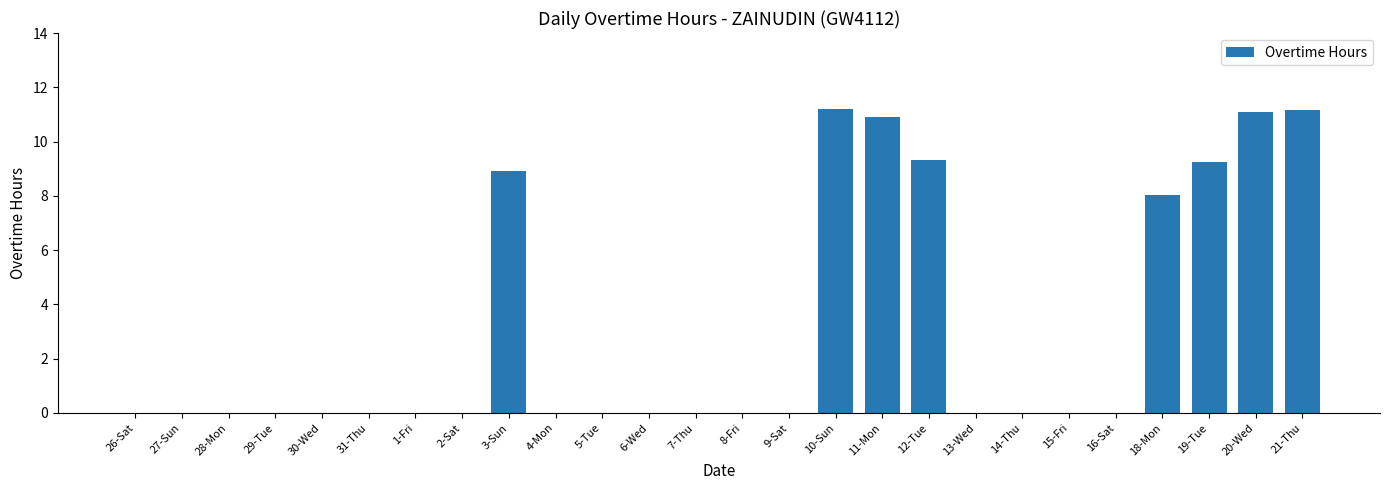

Reading left to right, transcribe all the data shown in this chart.

0.0	0.0	0.0	0.0	0.0	0.0	0.0	0.0	8.9	0.0	0.0	0.0	0.0	0.0	0.0	11.2	10.9	9.3	0.0	0.0	0.0	0.0	8.0	9.3	11.1	11.2